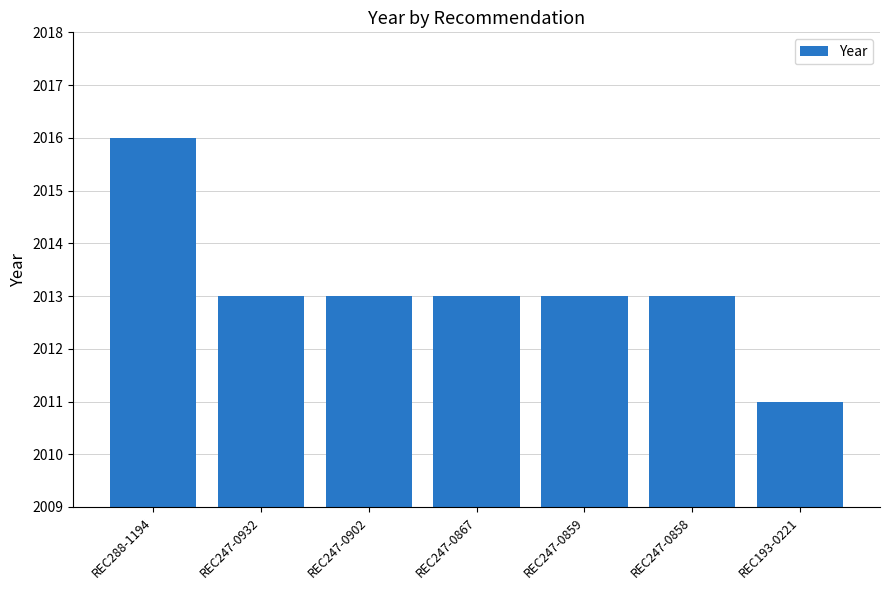

Reading right to left, transcribe all the data shown in this chart.

2011	2013	2013	2013	2013	2013	2016